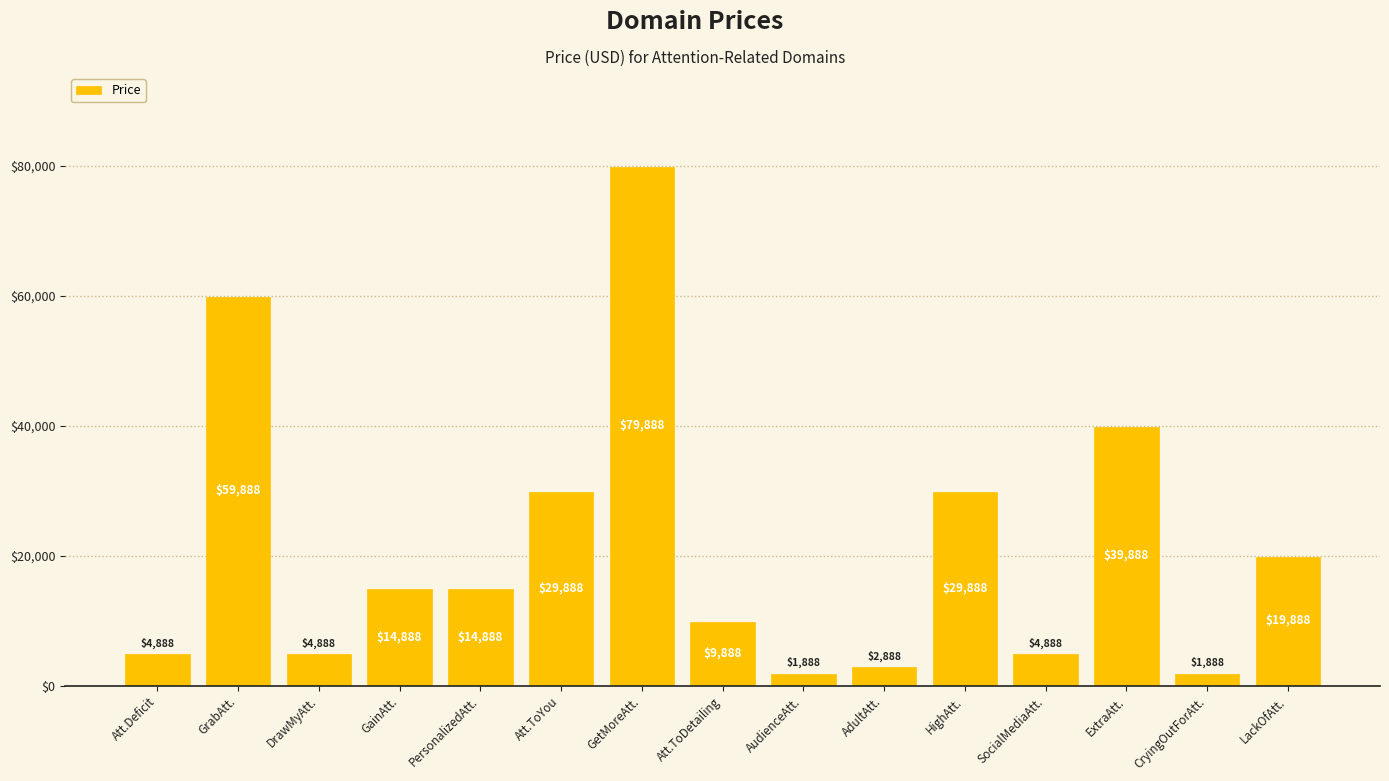

At which label is the value closest to 40888?

ExtraAtt.